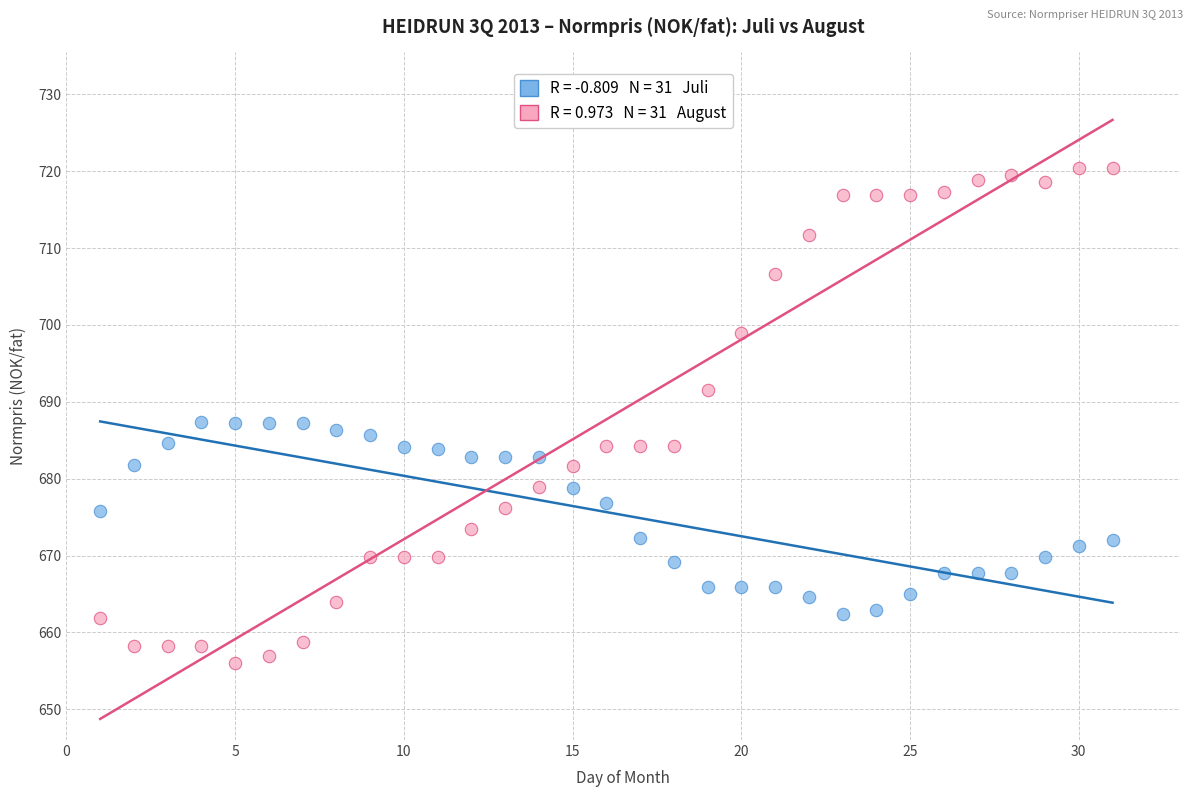

Across all data points, what is the range of Y values (max minus min)?

64.5